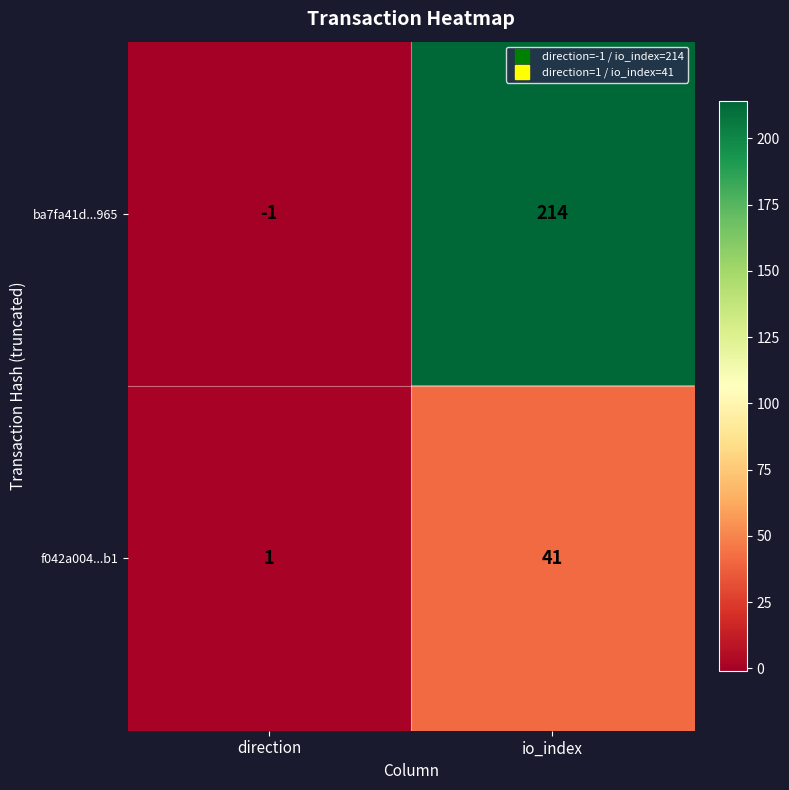

What is the total value across all series at io_index?

255